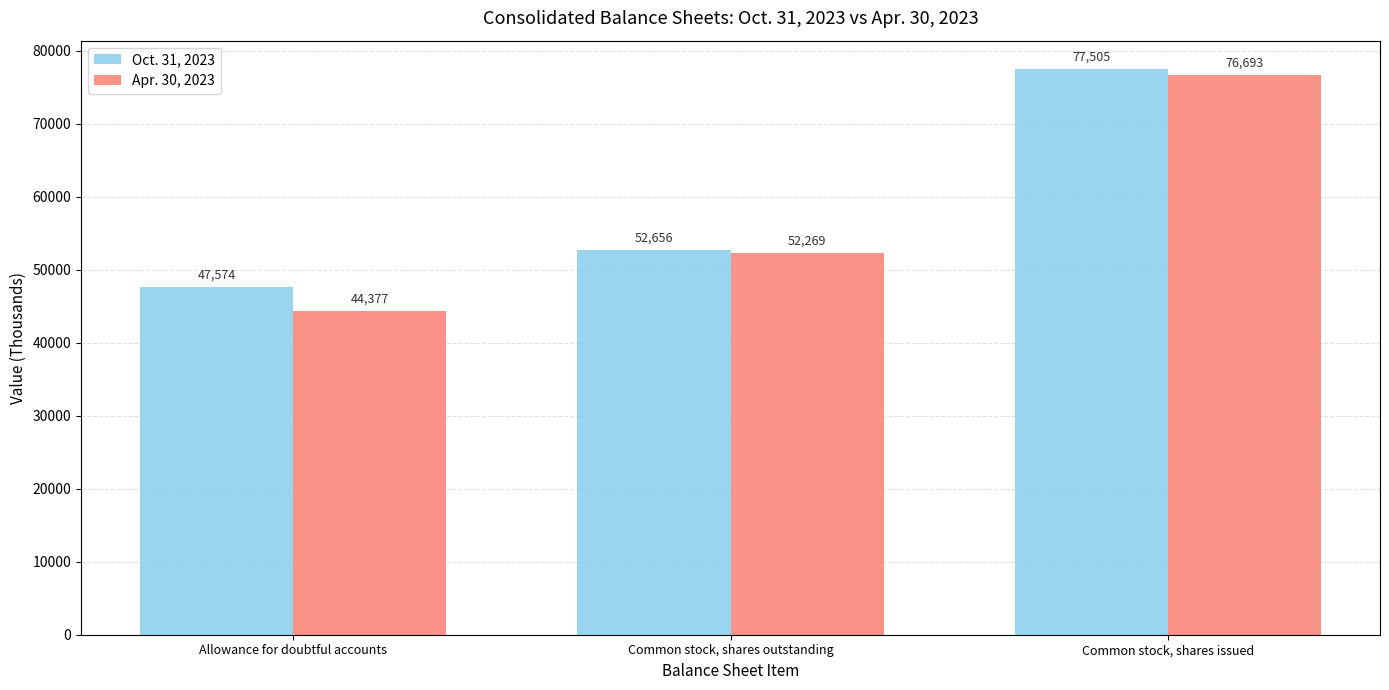

The value of Oct. 31, 2023 at Allowance for doubtful accounts is 47574. True or false?

True